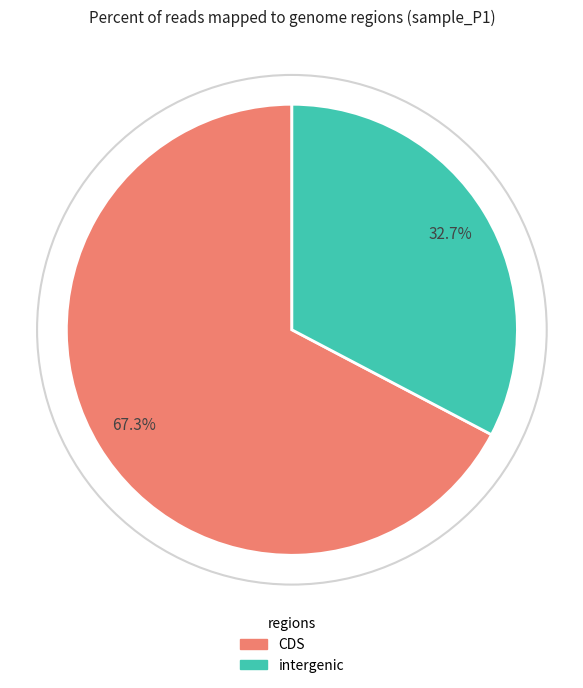

Which category has the biggest portion of the pie?

CDS